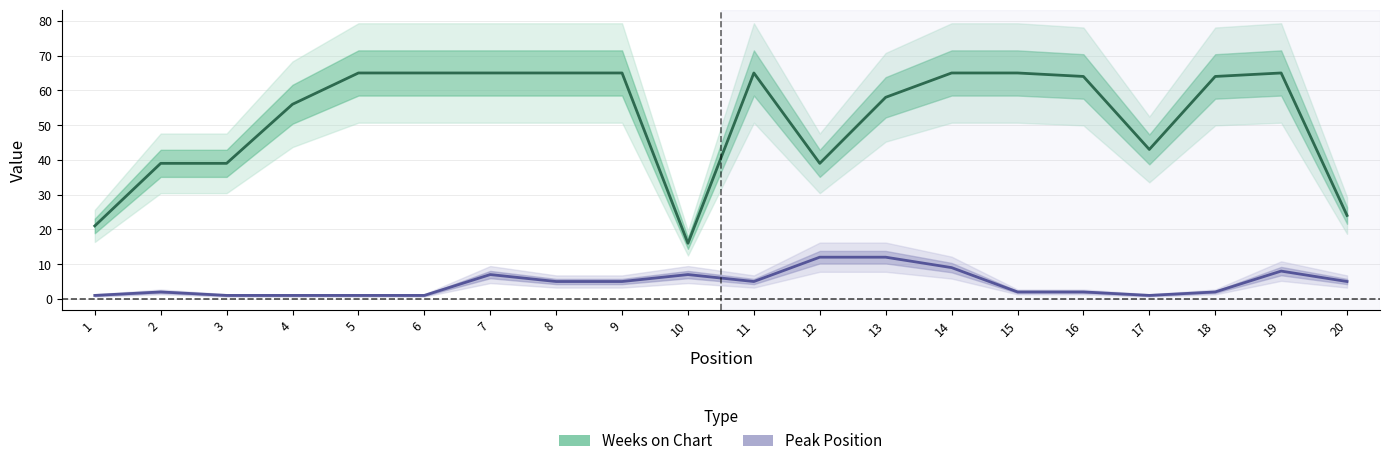

Which category has the lowest value across all series?

1